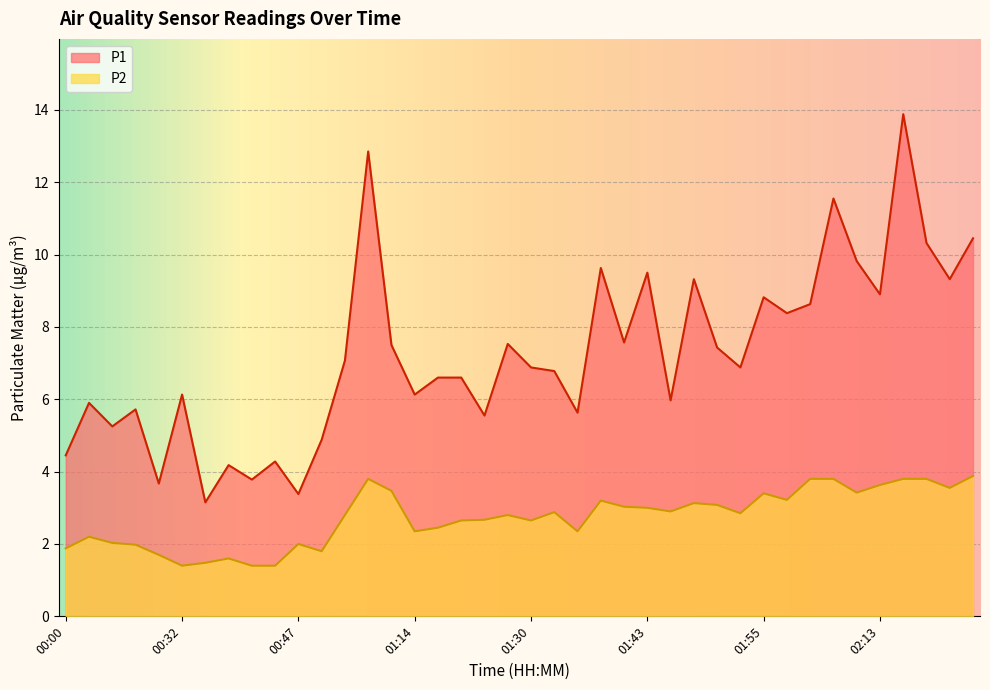

Where is the first local minimum for P1?

00:11